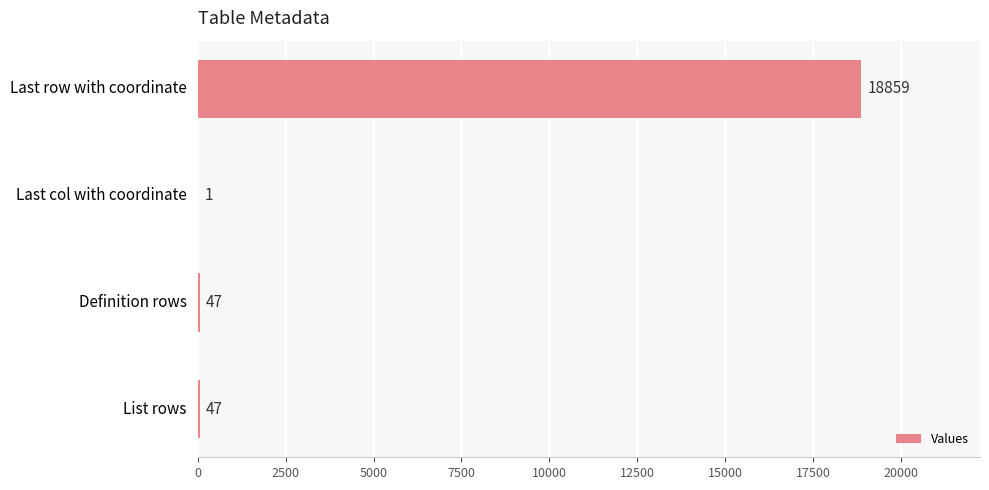

The chart shows a value of 47 at Definition rows. True or false?

True